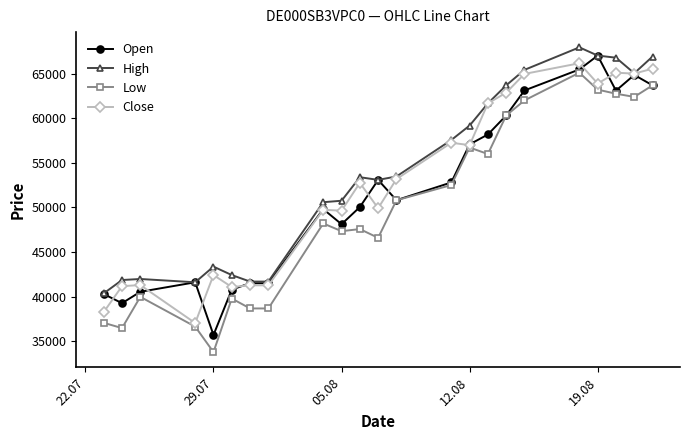

True or false: Low has more than 0 interior local peaks.

True